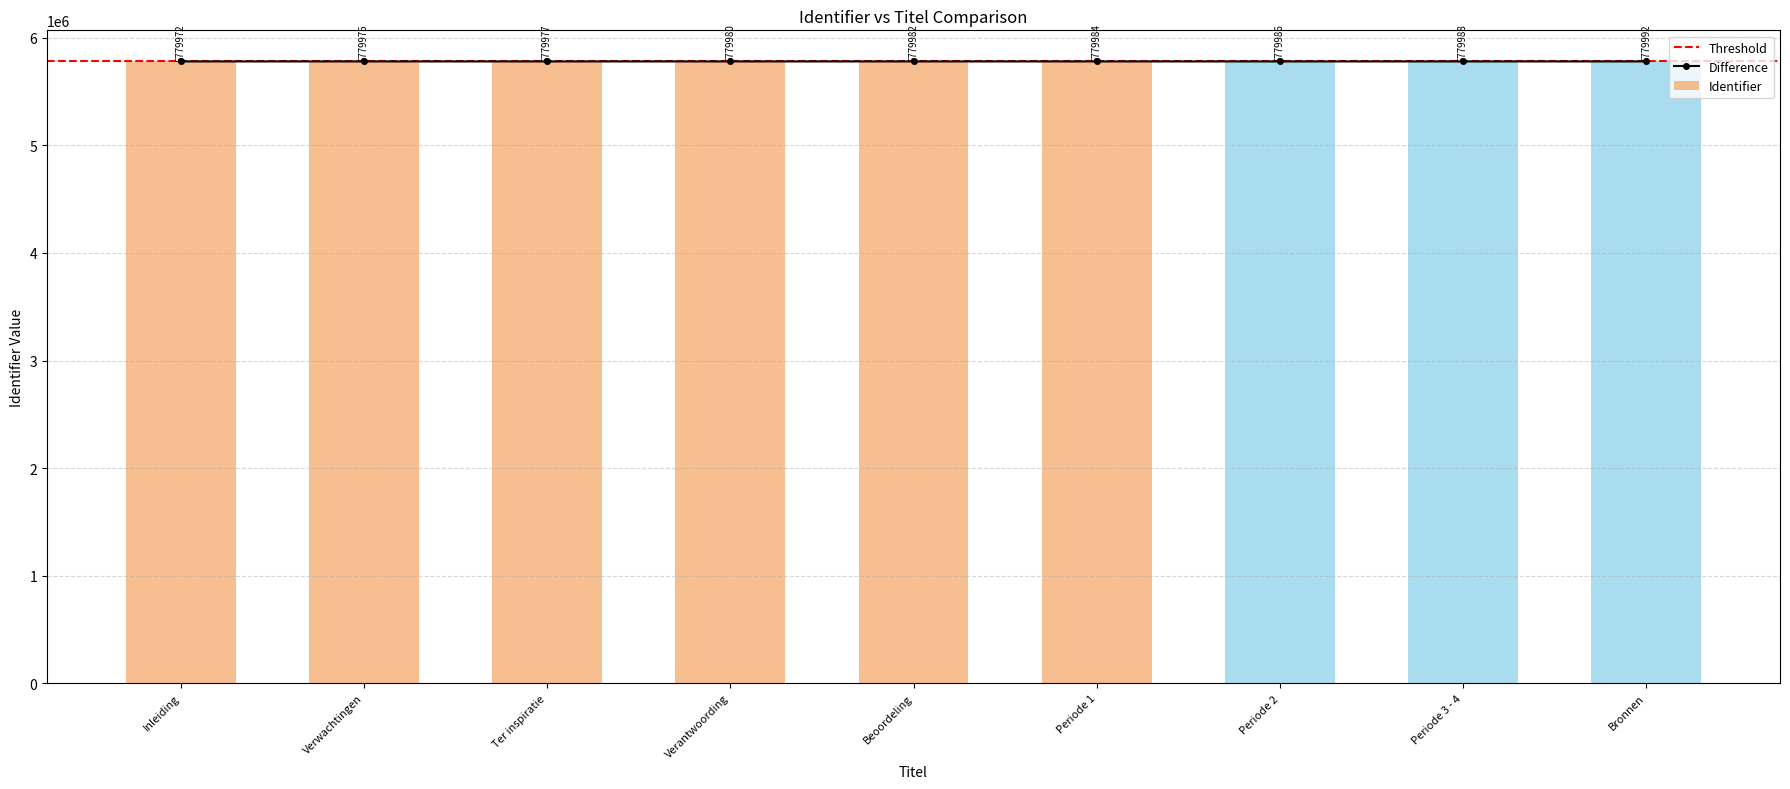

What is the value of the 5th bar from the left?

5779982